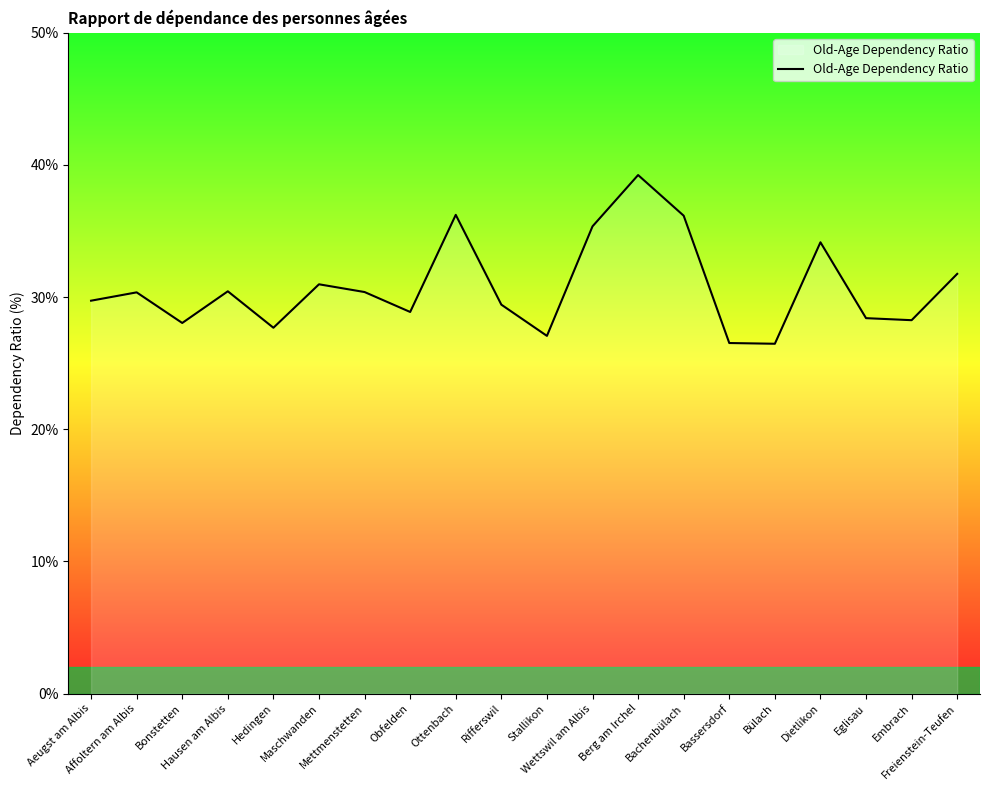

What is the maximum value shown in the chart?

39.2